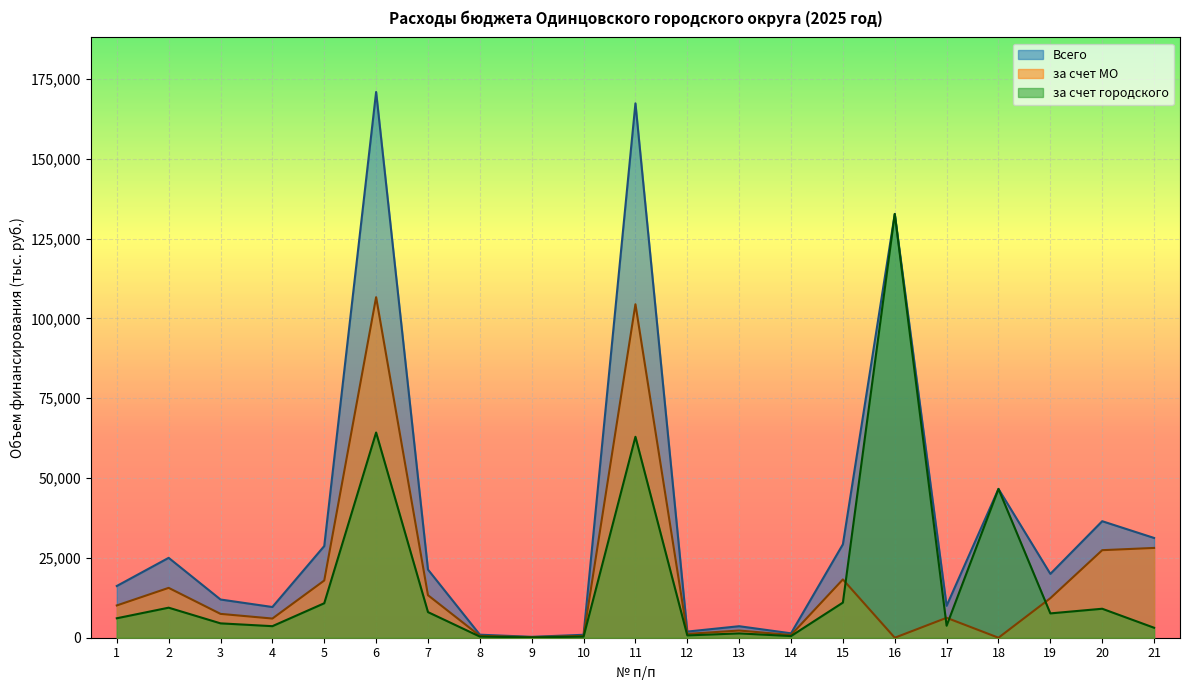

Reading right to left, list all the values displayed in this chart.

Всего: 31250.0	36496.5	20000.0	46613.7	10000.0	132735.7	29260.0	1377.4	3604.4	1924.4	167384.5	918.0	280.5	948.0	21346.7	170943.4	28715.4	9621.7	11971.0	25022.4	16200.7
за счет МО: 28125.0	27419.9	12380.0	0.0	6240.0	0.0	18258.2	859.5	2249.1	1200.8	104447.9	572.8	175.0	591.5	13320.3	106668.6	17918.4	6003.9	7469.9	15614.0	10109.2
за счет городского: 3125.0	9076.6	7620.0	46613.7	3760.0	132735.7	11001.8	517.9	1355.2	723.6	62936.6	345.2	105.5	356.4	8026.4	64274.7	10797.0	3617.8	4501.1	9408.4	6091.5